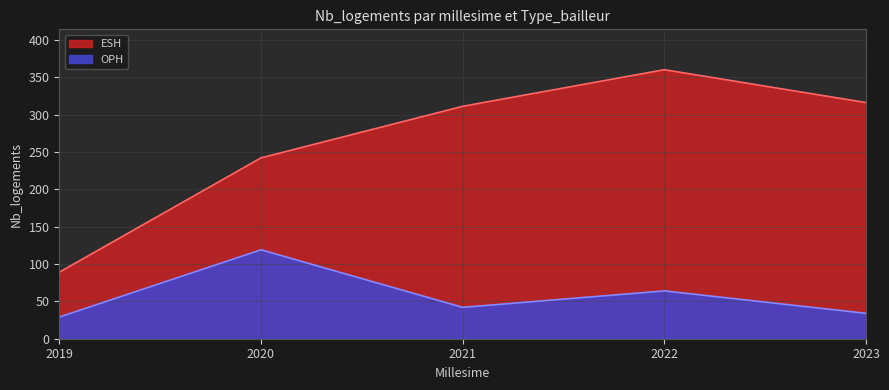

List the labels in order of value, smallest first.

2019, 2023, 2021, 2022, 2020